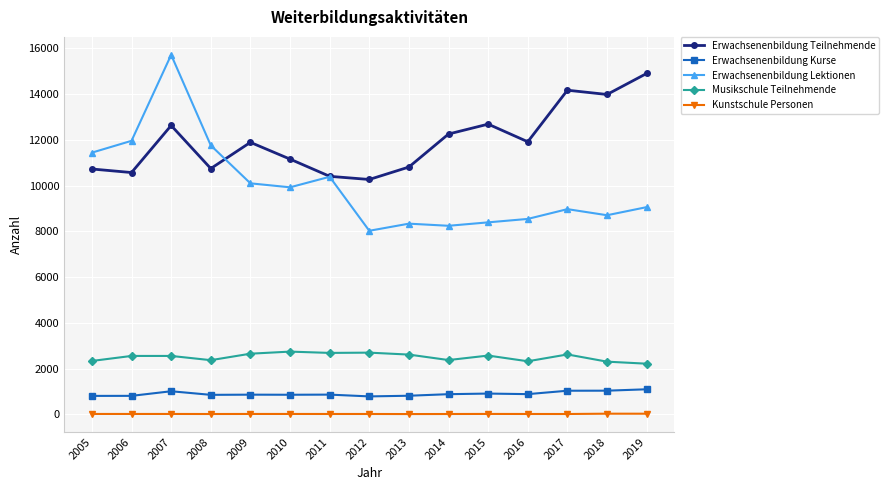

What is the sum of all Erwachsenenbildung Teilnehmende values?

179050